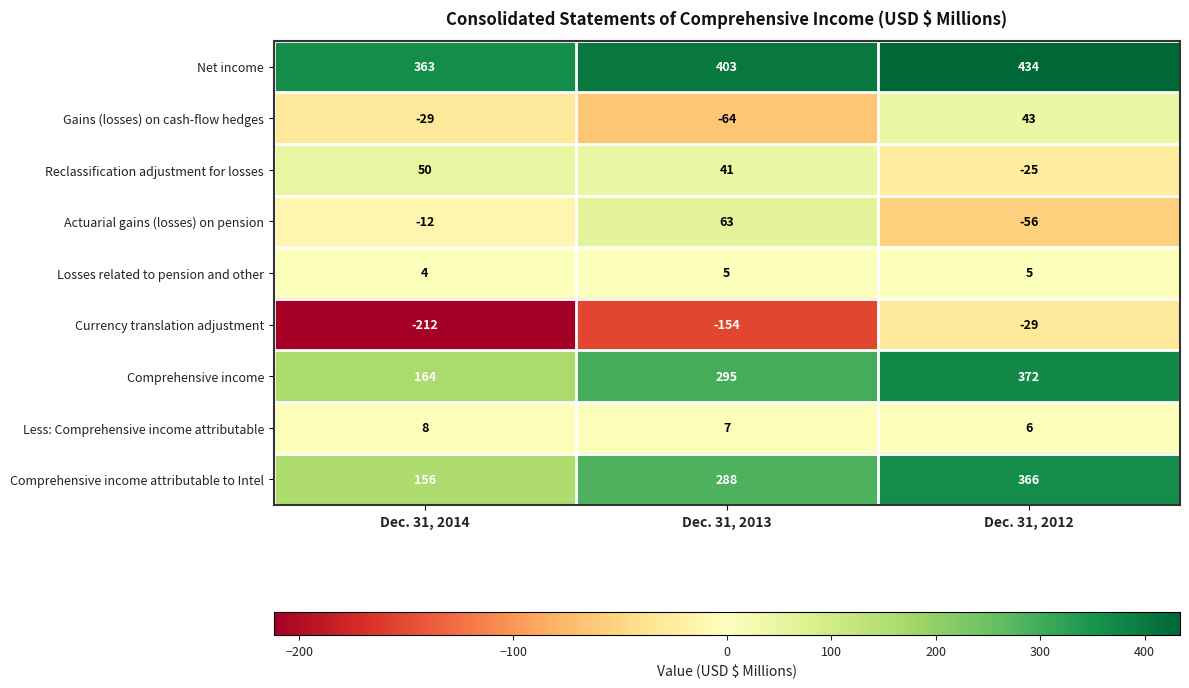

Reading left to right, transcribe all the data shown in this chart.

Net income: Dec. 31, 2014=363	Dec. 31, 2013=403	Dec. 31, 2012=434
Gains (losses) on cash-flow hedges: Dec. 31, 2014=-29	Dec. 31, 2013=-64	Dec. 31, 2012=43
Reclassification adjustment for losses: Dec. 31, 2014=50	Dec. 31, 2013=41	Dec. 31, 2012=-25
Actuarial gains (losses) on pension: Dec. 31, 2014=-12	Dec. 31, 2013=63	Dec. 31, 2012=-56
Losses related to pension and other: Dec. 31, 2014=4	Dec. 31, 2013=5	Dec. 31, 2012=5
Currency translation adjustment: Dec. 31, 2014=-212	Dec. 31, 2013=-154	Dec. 31, 2012=-29
Comprehensive income: Dec. 31, 2014=164	Dec. 31, 2013=295	Dec. 31, 2012=372
Less: Comprehensive income attributable: Dec. 31, 2014=8	Dec. 31, 2013=7	Dec. 31, 2012=6
Comprehensive income attributable to Intel: Dec. 31, 2014=156	Dec. 31, 2013=288	Dec. 31, 2012=366